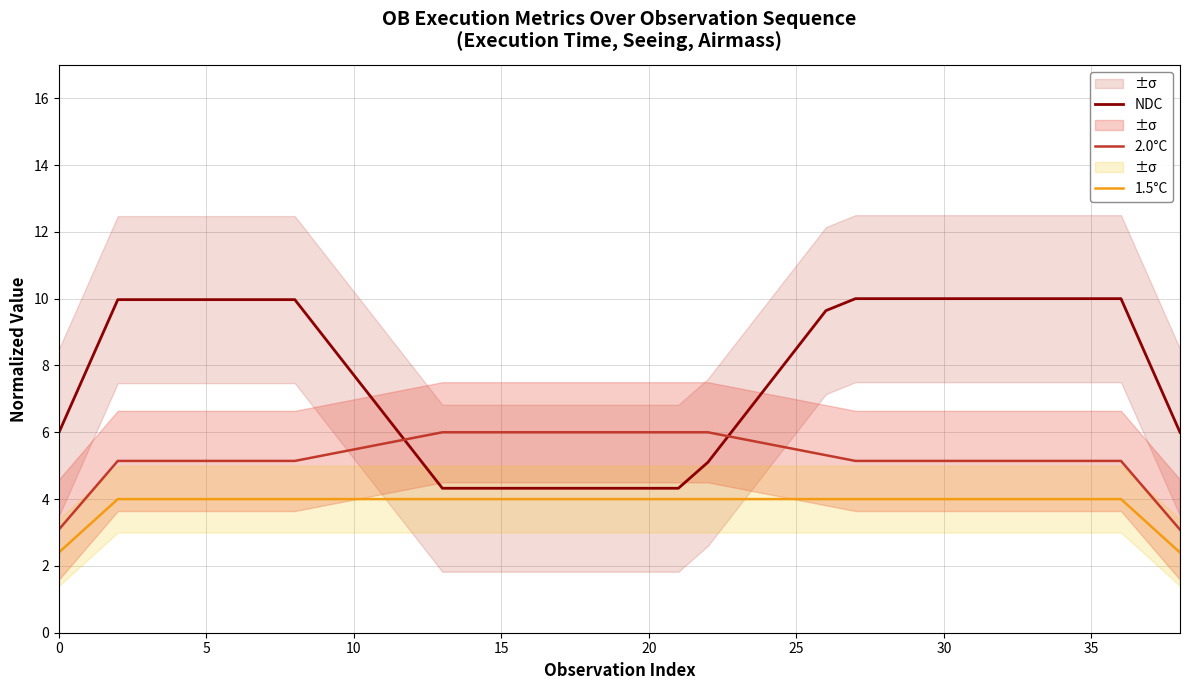

Reading left to right, what are all the values shown in this chart?

NDC: 6.0	8.0	10.0	10.0	10.0	10.0	10.0	10.0	10.0	8.8	7.7	6.6	5.5	4.3	4.3	4.3	4.3	4.3	4.3	4.3	4.3	4.3	5.1	6.2	7.4	8.5	9.6	10.0	10.0	10.0	10.0	10.0	10.0	10.0	10.0	10.0	10.0	8.0	6.0
2.0°C: 3.1	4.1	5.1	5.1	5.1	5.1	5.1	5.1	5.1	5.3	5.5	5.7	5.8	6.0	6.0	6.0	6.0	6.0	6.0	6.0	6.0	6.0	6.0	5.8	5.7	5.5	5.3	5.1	5.1	5.1	5.1	5.1	5.1	5.1	5.1	5.1	5.1	4.1	3.1
1.5°C: 2.4	3.2	4.0	4.0	4.0	4.0	4.0	4.0	4.0	4.0	4.0	4.0	4.0	4.0	4.0	4.0	4.0	4.0	4.0	4.0	4.0	4.0	4.0	4.0	4.0	4.0	4.0	4.0	4.0	4.0	4.0	4.0	4.0	4.0	4.0	4.0	4.0	3.2	2.4